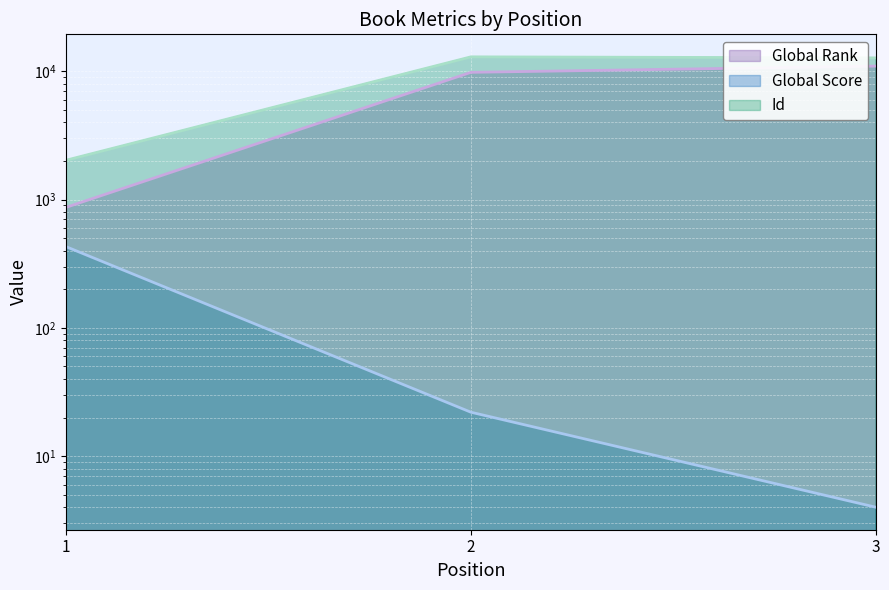

At how many categories does at least one series exceed 6581?

2